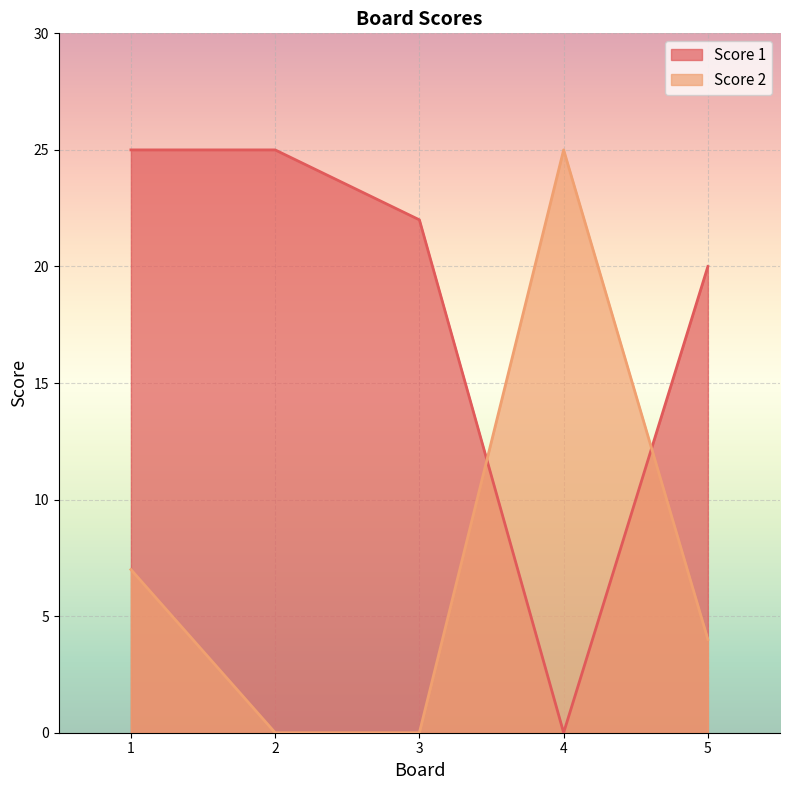

Between which two adjacent categories do Score 1 and Score 2 first intersect?

3 and 4